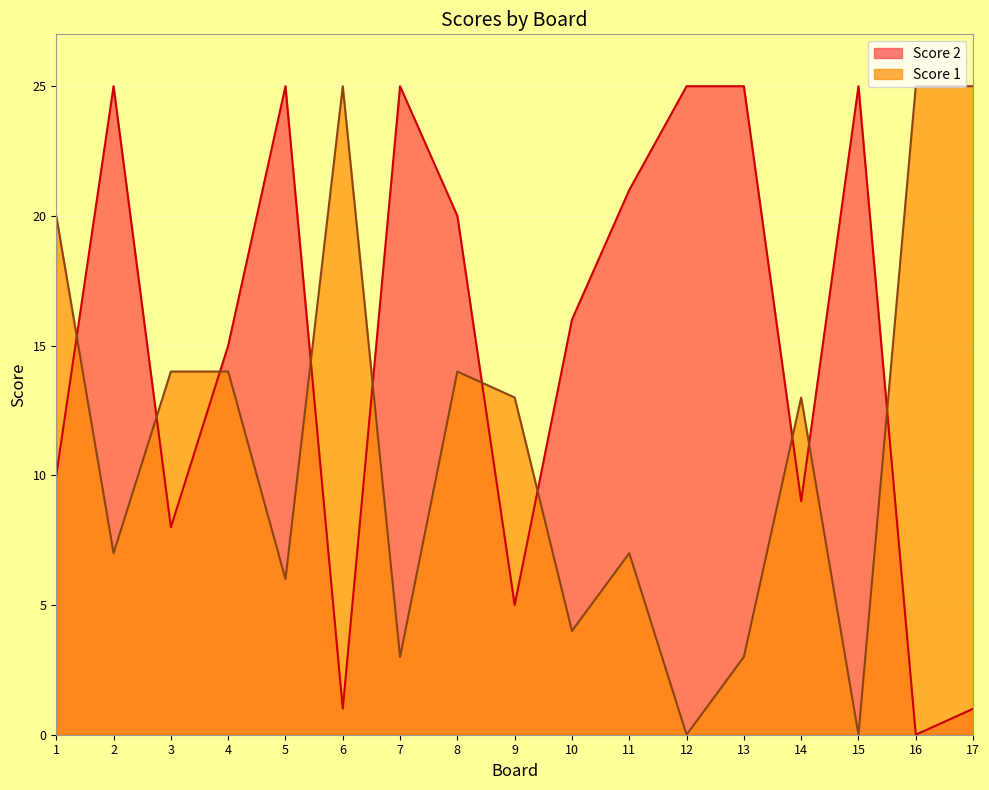

Which series ends up on top after the final intersection of Score 1 and Score 2?

Score 1